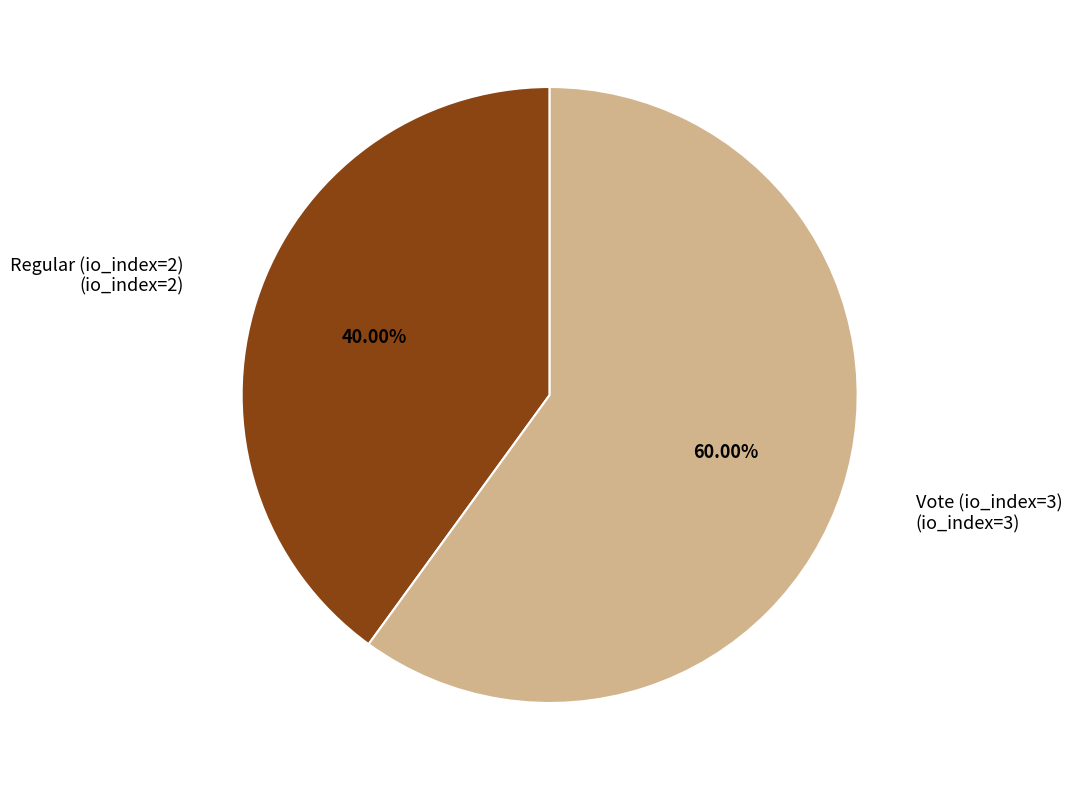

Count the number of slices in the pie.

2